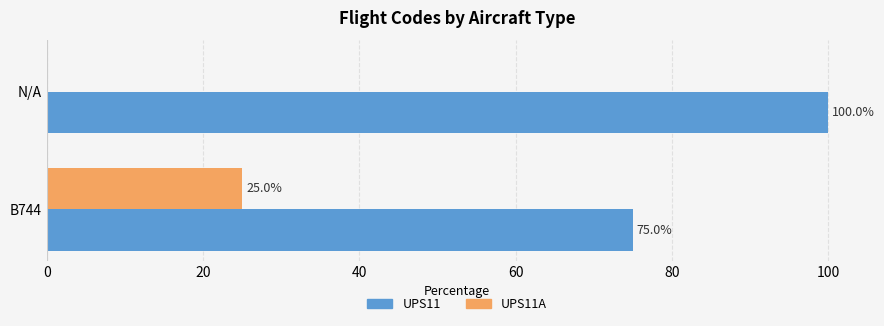

The UPS11 series shows 131 at N/A. True or false?

False